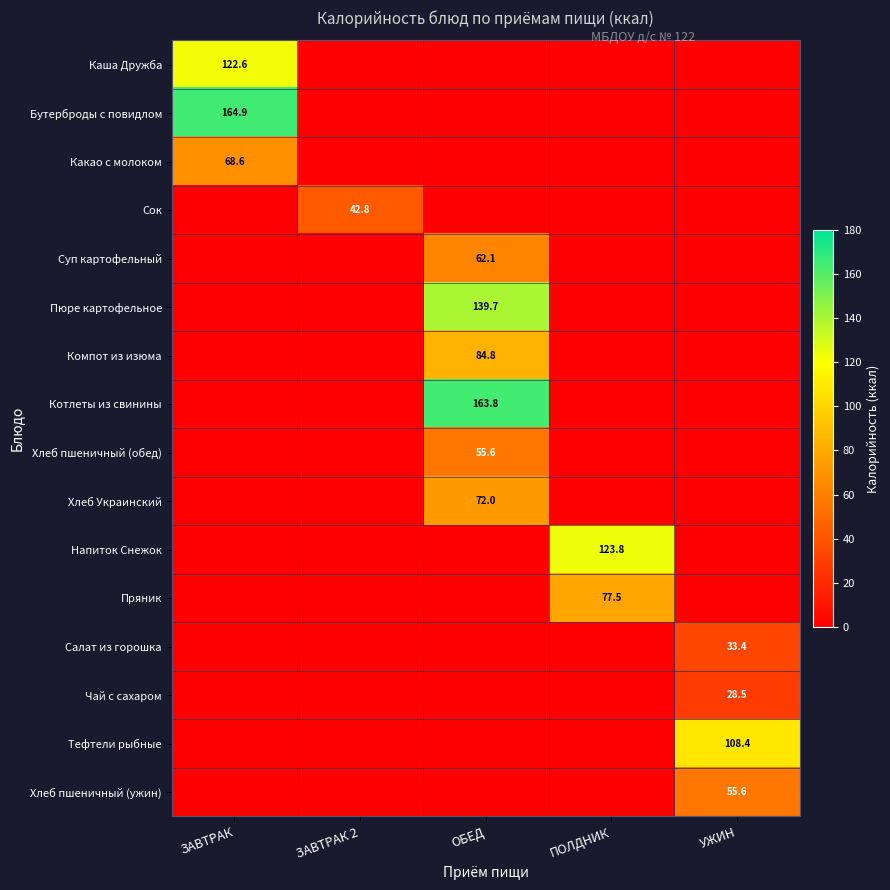

The value of Пряник at УЖИН is 0.0. True or false?

True